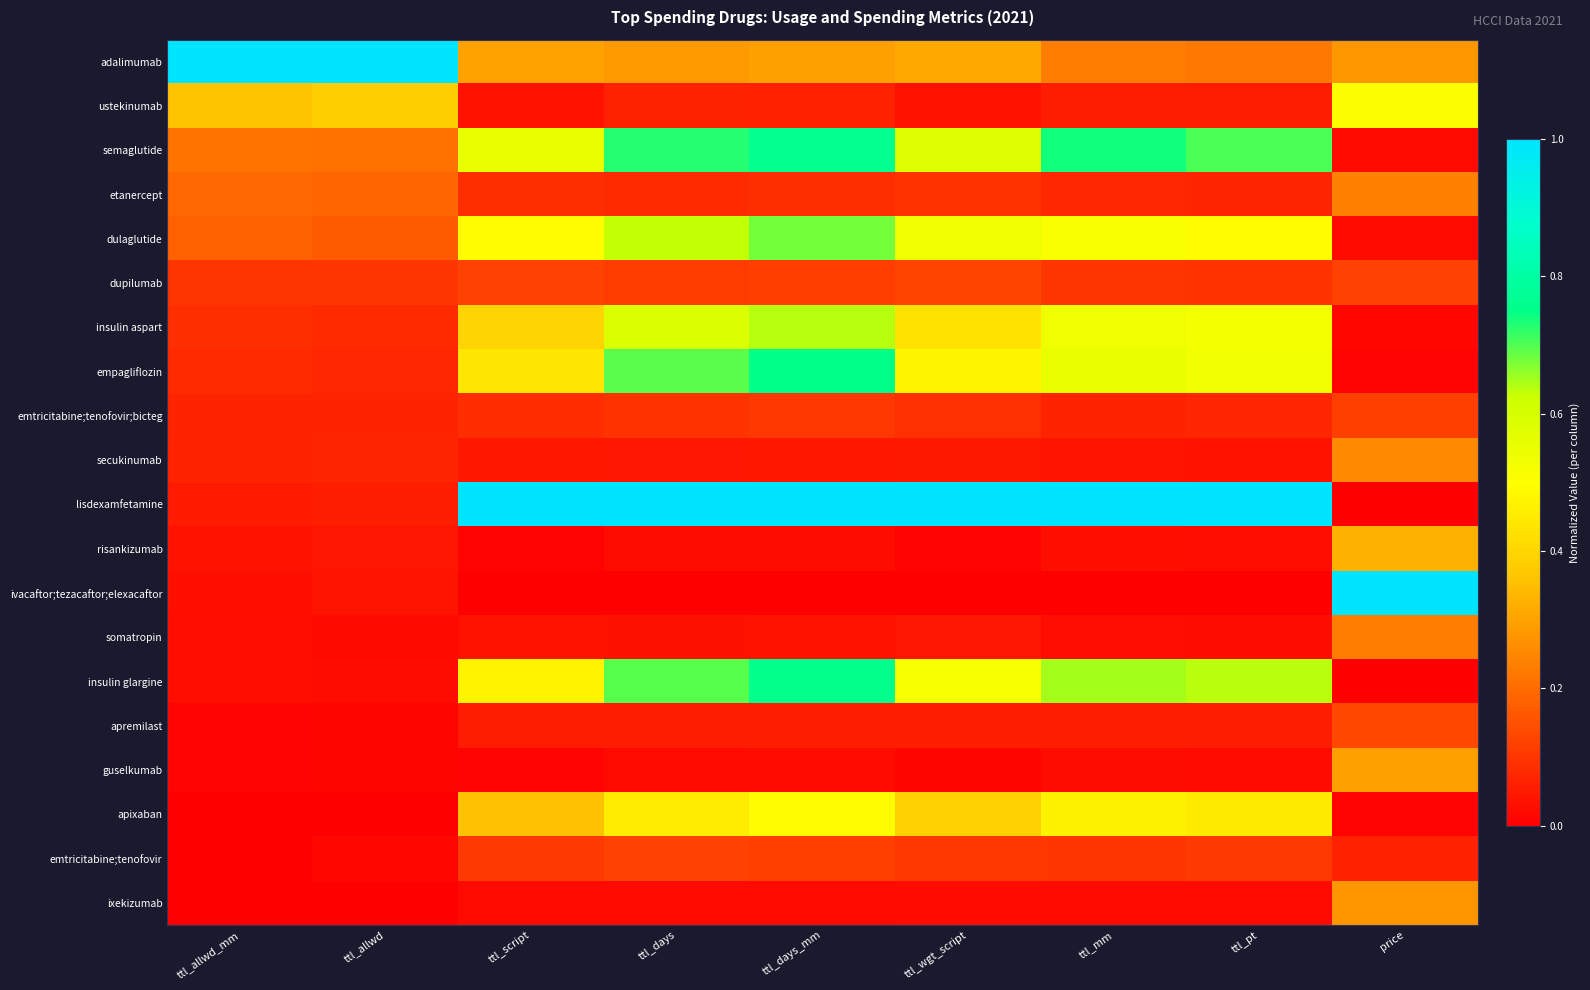

Which category has the highest value across all series?

ttl_allwd_mm